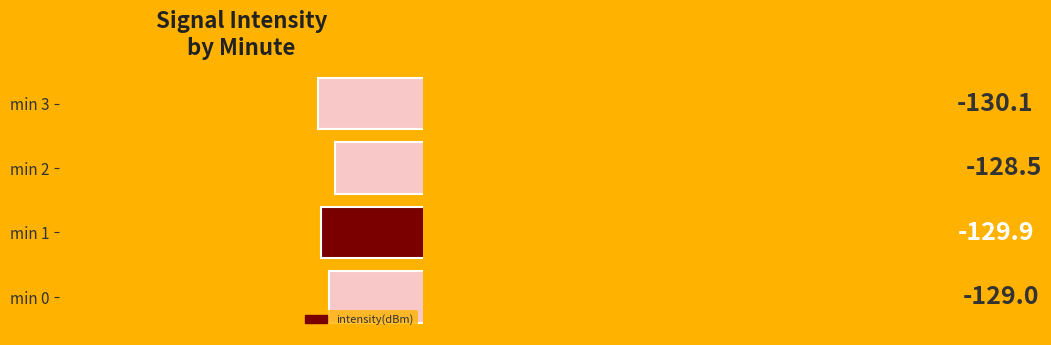

Reading top to bottom, list all the values displayed in this chart.

-130.1	-128.5	-129.9	-129.0